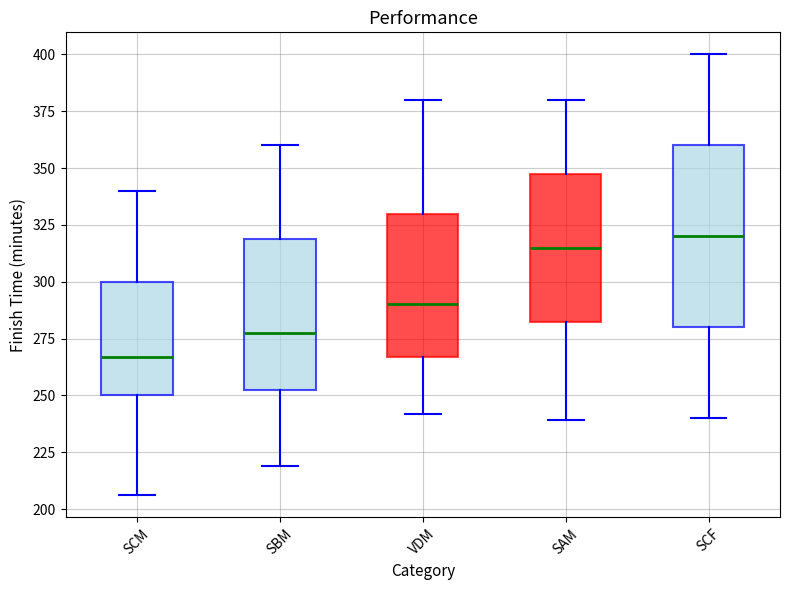

Reading left to right, read every box against the y-axis: the position of its median line, the range the box covers, and the ends of its whiskers. The values are not printed on the chart, so give them approximately, as read against the axis.

SCM: median 265, box 250 to 300, whiskers 205 to 340
SBM: median 280, box 250 to 320, whiskers 220 to 360
VDM: median 290, box 265 to 330, whiskers 240 to 380
SAM: median 315, box 285 to 350, whiskers 240 to 380
SCF: median 320, box 280 to 360, whiskers 240 to 400